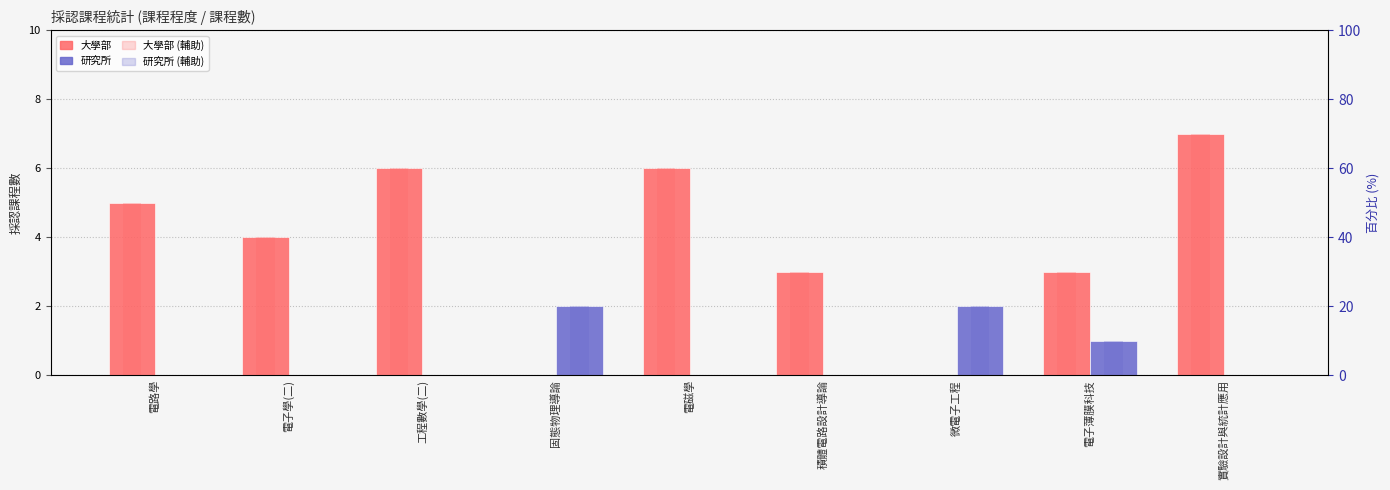

What is the total value across all series at 電磁學?

12